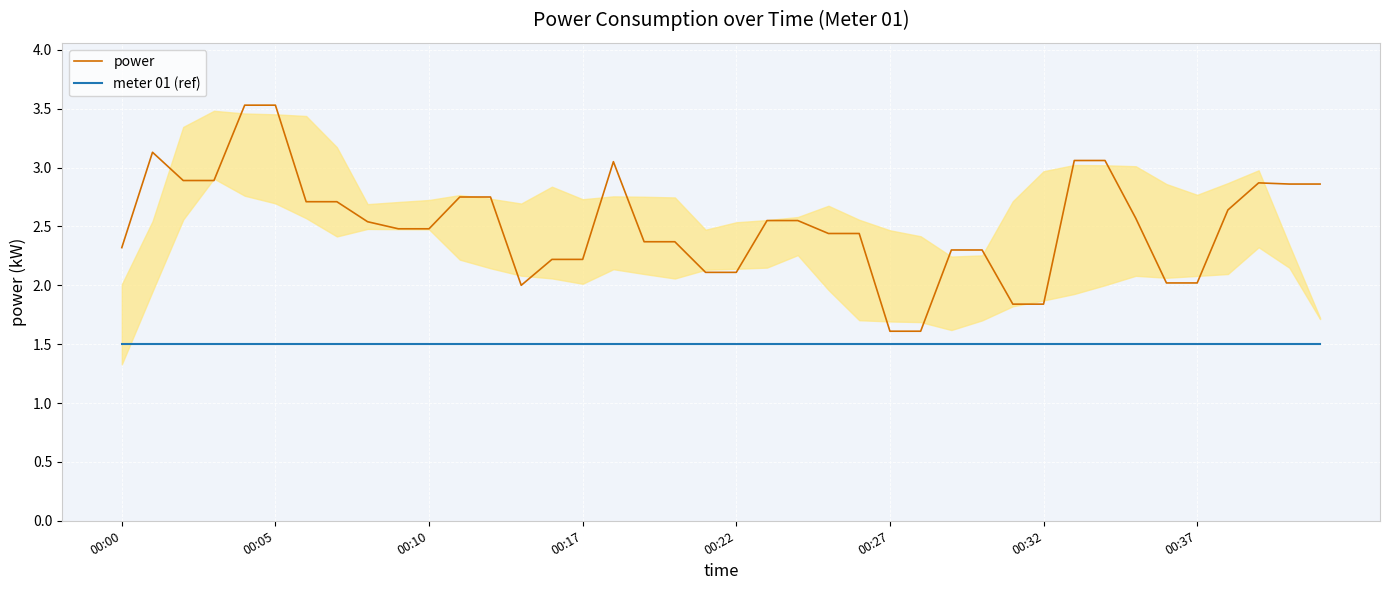

True or false: meter 01 (ref) and power intersect in this chart.

False